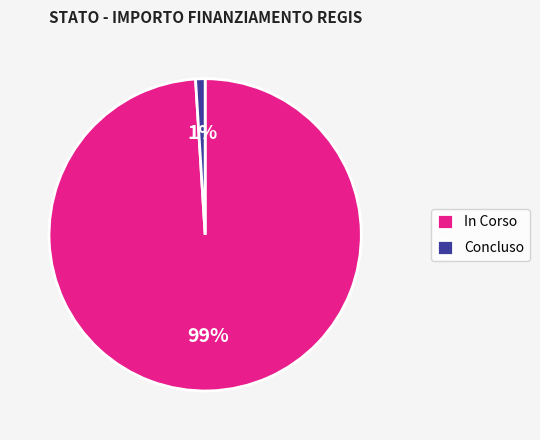

Which slice represents more than half of the pie?

In Corso